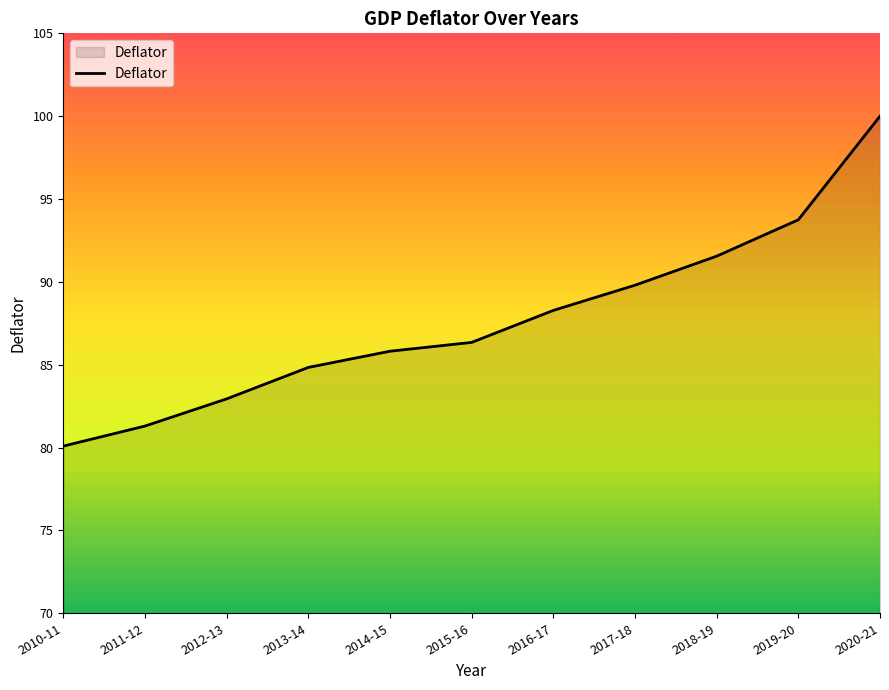

True or false: the data shows 82.9 at 2012-13.

True